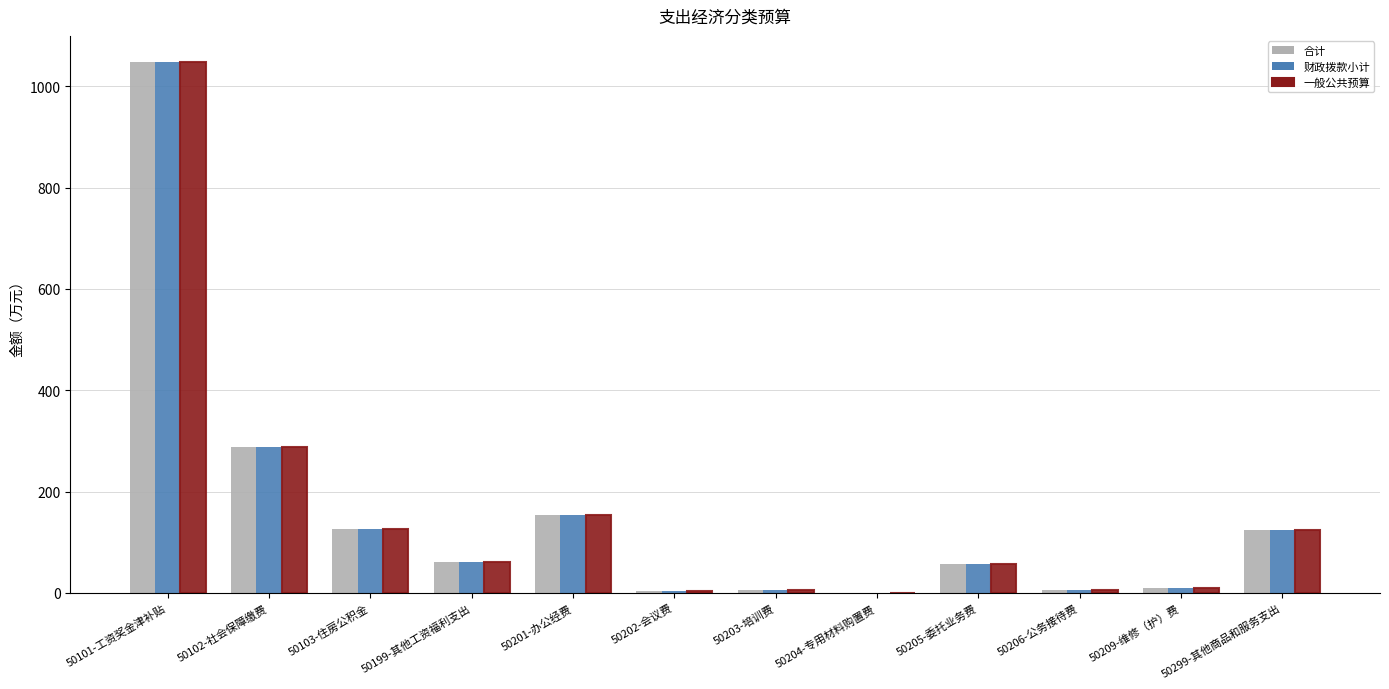

At which label is 合计 closest to 523?

50102-社会保障缴费